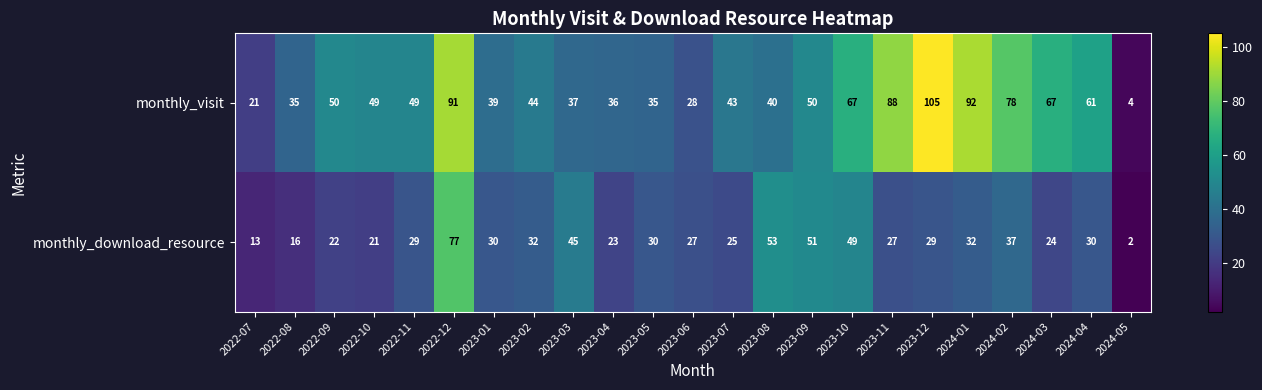

Which label corresponds to the smallest value in the chart?

2024-05